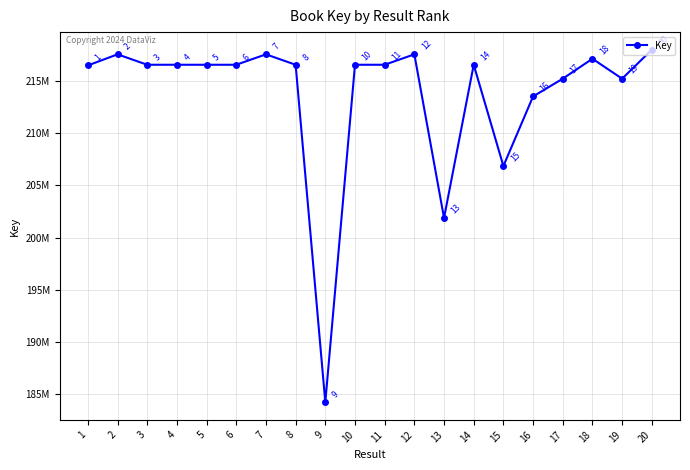

Which label corresponds to the smallest value in the chart?

9